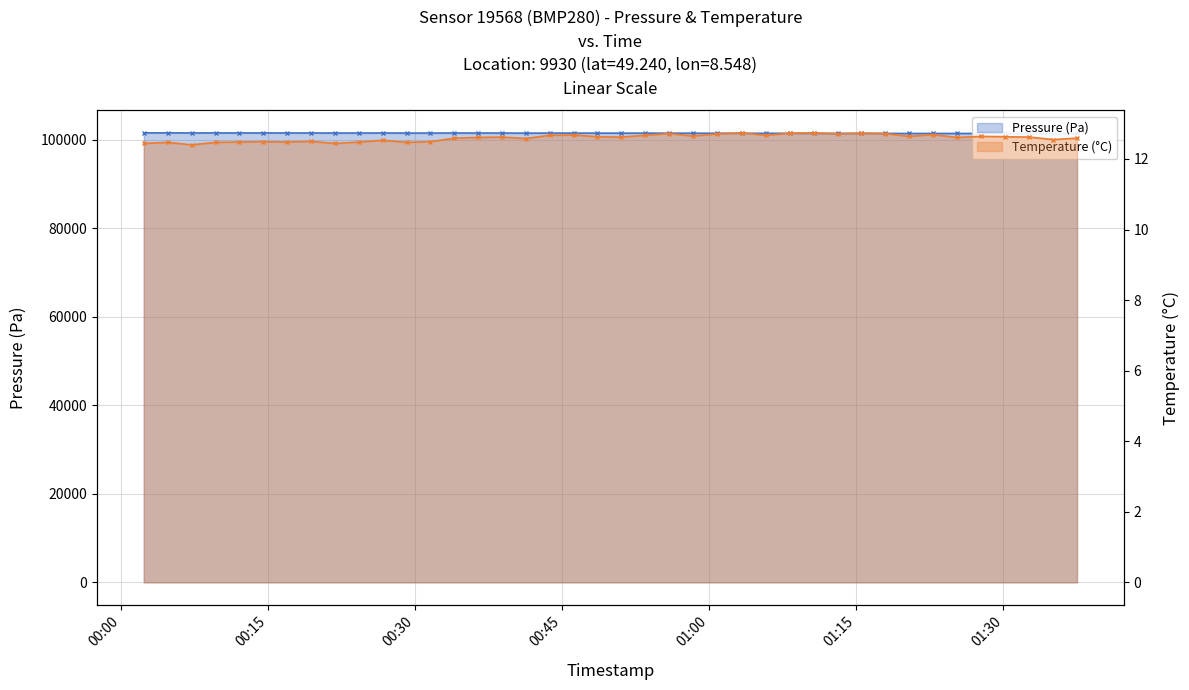

List the series in order of their overall mean, lowest first.

Temperature (°C), Pressure (Pa)